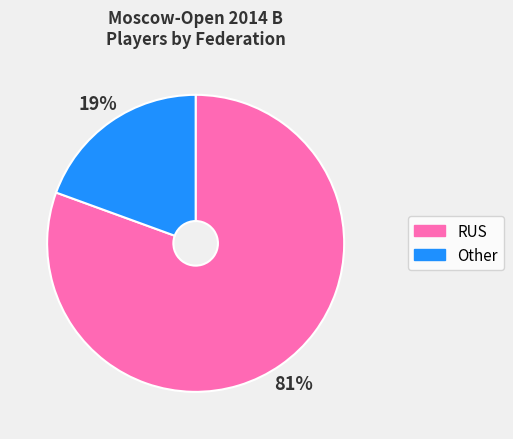

Which slice represents more than half of the pie?

RUS